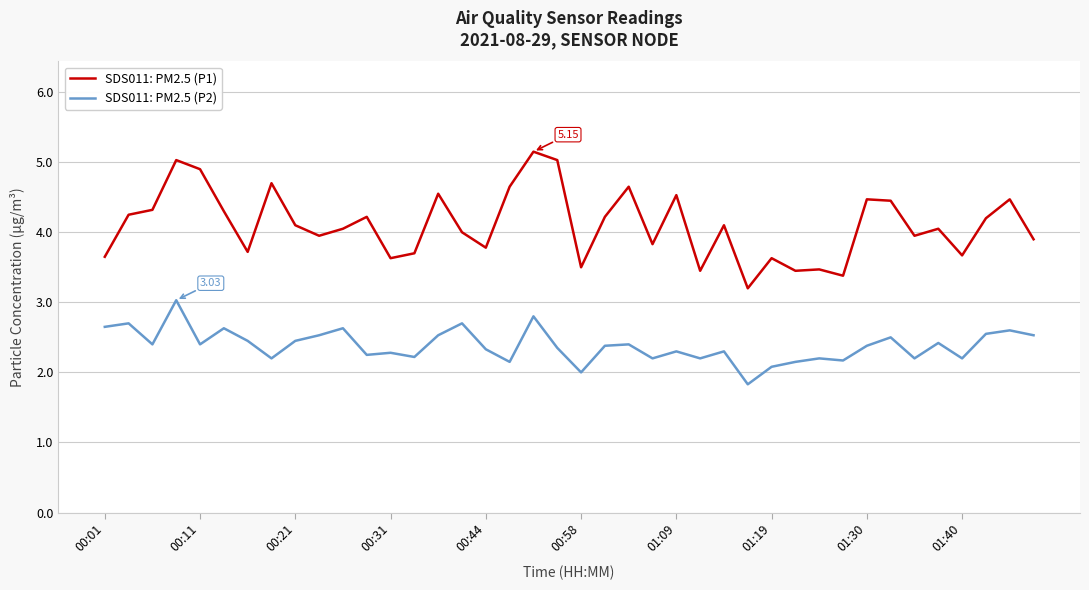

List the series in order of their overall mean, highest first.

SDS011: PM2.5 (P1), SDS011: PM2.5 (P2)